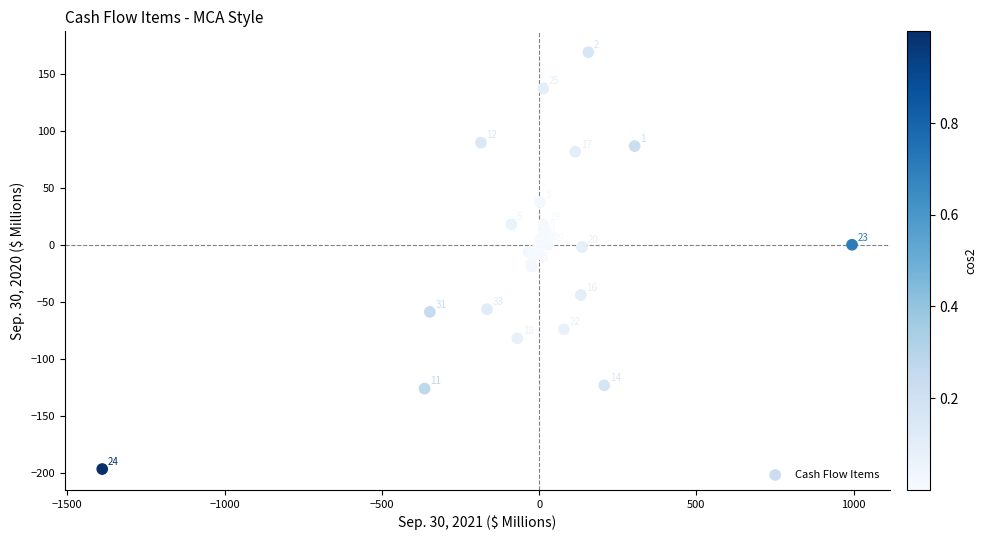

What Y value in the scatter plot is closest to -13?

-16.8